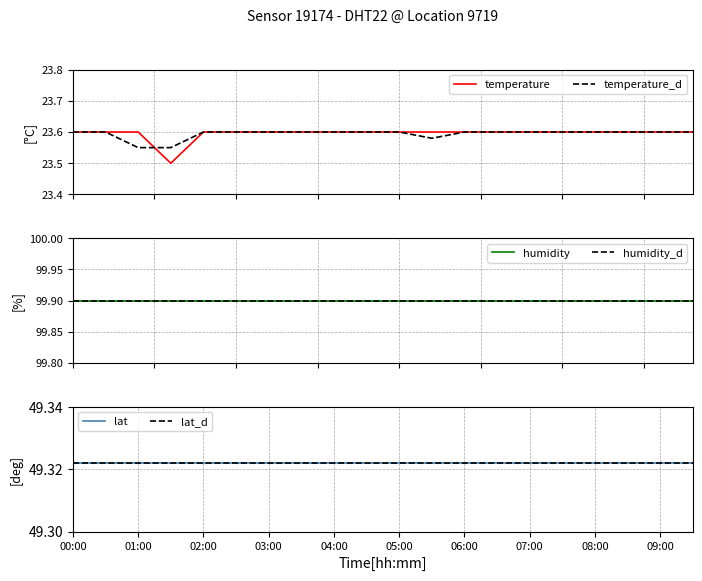

Reading left to right, extract all data points from this chart.

temperature: 23.6	23.6	23.6	23.5	23.6	23.6	23.6	23.6	23.6	23.6	23.6	23.6	23.6	23.6	23.6	23.6	23.6	23.6	23.6	23.6
temperature_d: 23.6	23.6	23.6	23.6	23.6	23.6	23.6	23.6	23.6	23.6	23.6	23.6	23.6	23.6	23.6	23.6	23.6	23.6	23.6	23.6
humidity: 99.9	99.9	99.9	99.9	99.9	99.9	99.9	99.9	99.9	99.9	99.9	99.9	99.9	99.9	99.9	99.9	99.9	99.9	99.9	99.9
humidity_d: 99.9	99.9	99.9	99.9	99.9	99.9	99.9	99.9	99.9	99.9	99.9	99.9	99.9	99.9	99.9	99.9	99.9	99.9	99.9	99.9
lat: 49.3	49.3	49.3	49.3	49.3	49.3	49.3	49.3	49.3	49.3	49.3	49.3	49.3	49.3	49.3	49.3	49.3	49.3	49.3	49.3
lat_d: 49.3	49.3	49.3	49.3	49.3	49.3	49.3	49.3	49.3	49.3	49.3	49.3	49.3	49.3	49.3	49.3	49.3	49.3	49.3	49.3